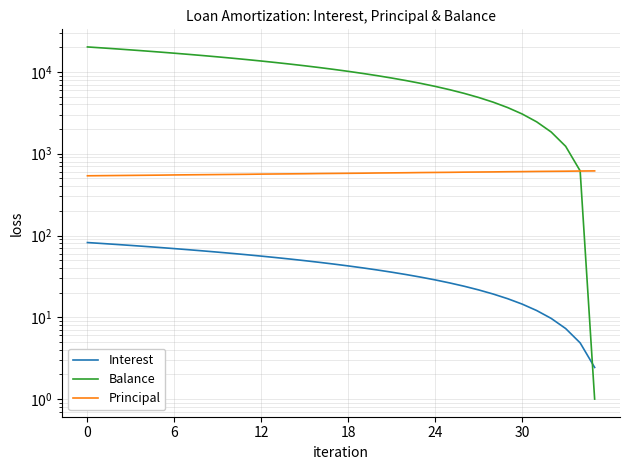

What is the average value of the Principal series?

575.5